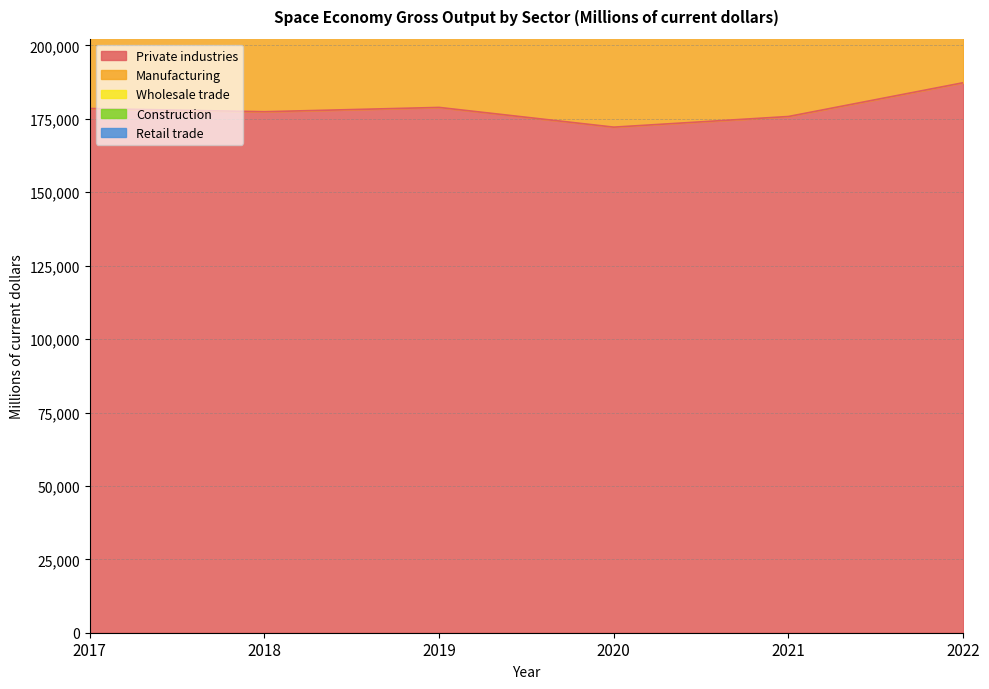

At 2022, list the series in order from largest to smallest.

Private industries, Manufacturing, Wholesale trade, Construction, Retail trade